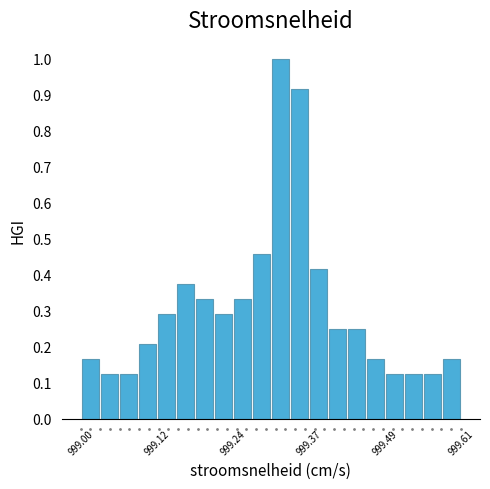

Around what value on the x-axis is the tallest bar? Give the approximate position of its centre, as read against the axis.

999.32